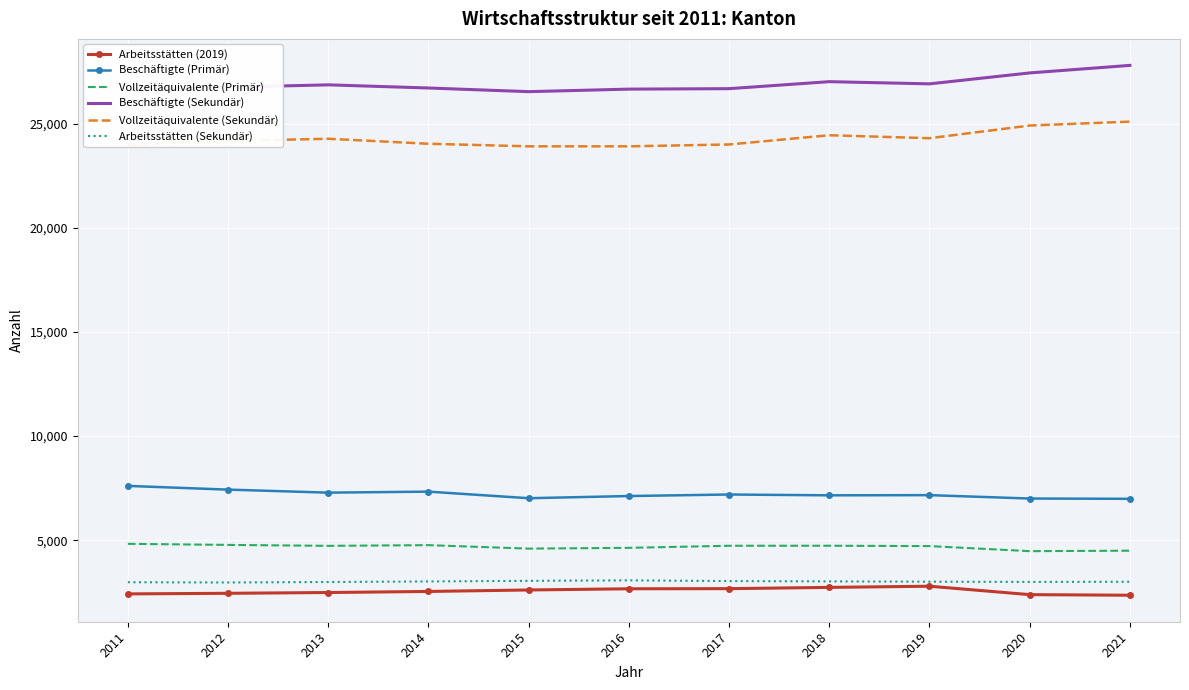

What is the highest value of the Arbeitsstätten (Sekundär) series?

3072